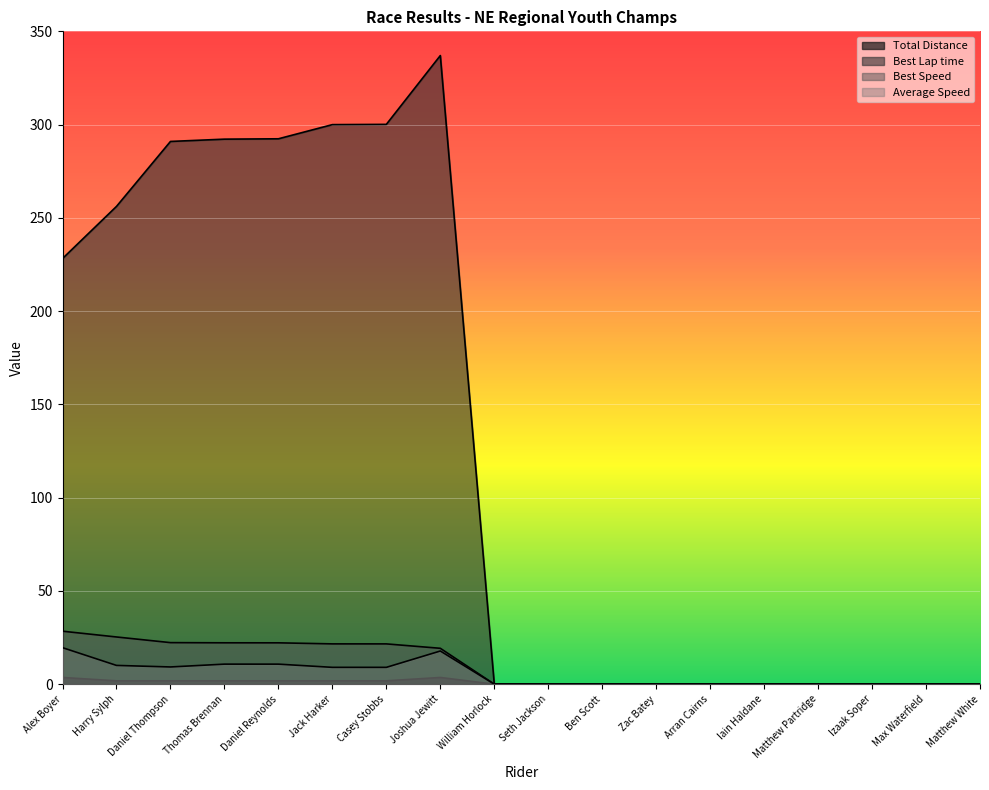

How many positive values does the Average Speed series have?

8